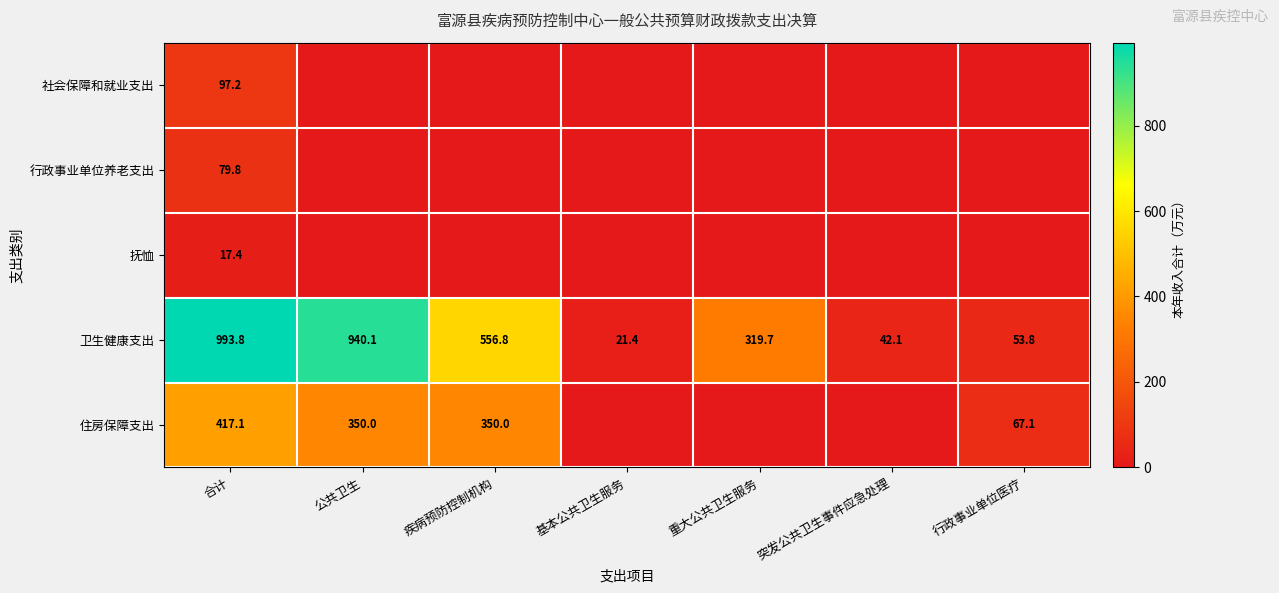

The 卫生健康支出 series shows 42.1 at 突发公共卫生事件应急处理. True or false?

True